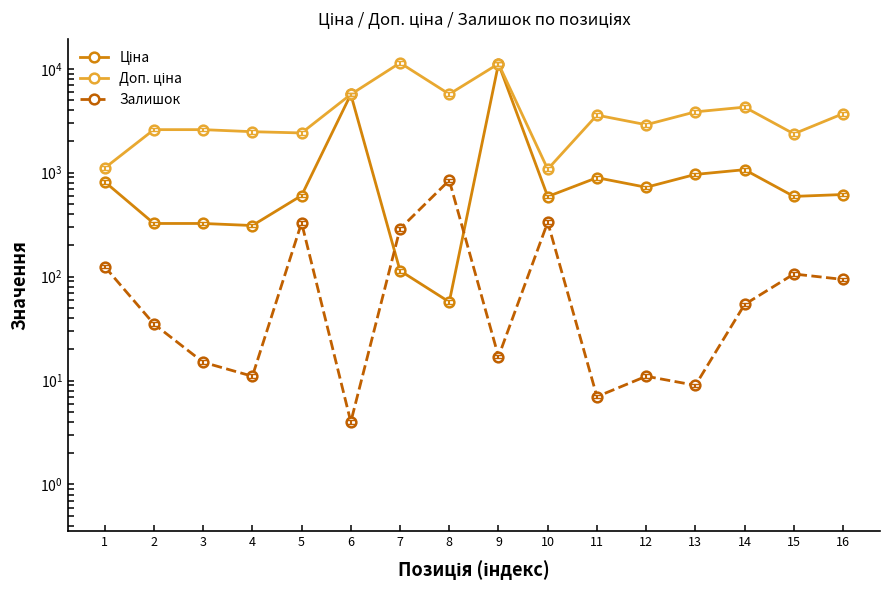

Read the Доп. ціна value at 12.

2897.8